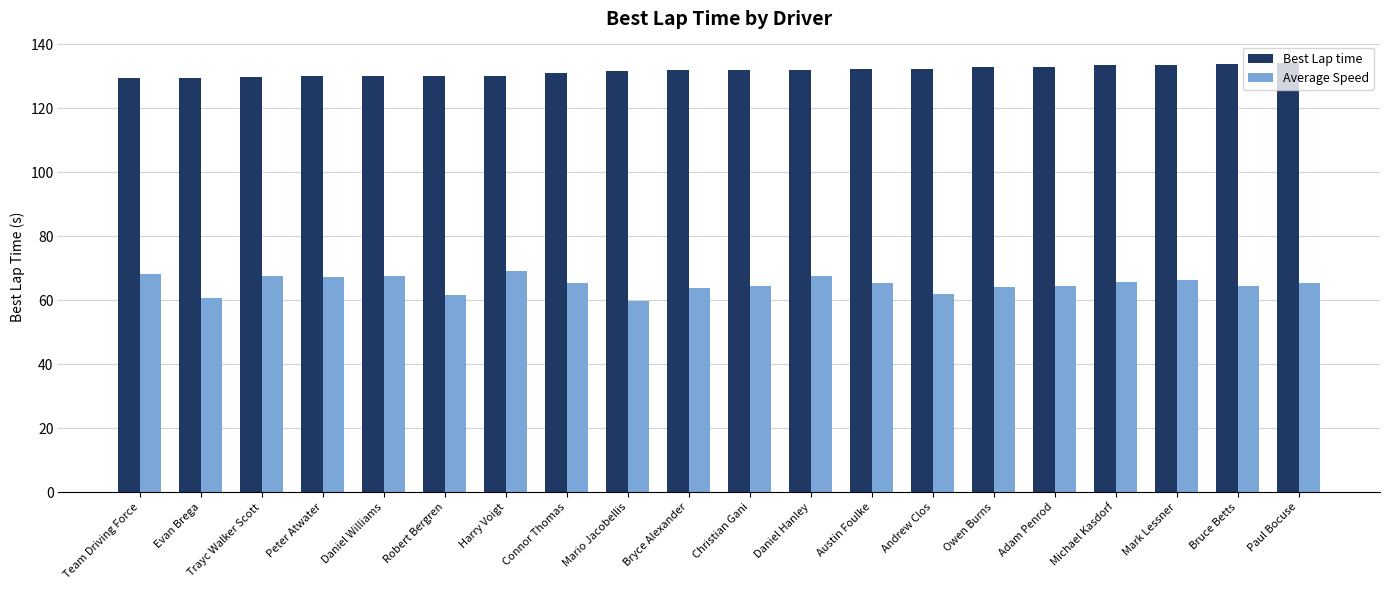

Rank the series at Austin Foulke from lowest to highest value.

Average Speed, Best Lap time